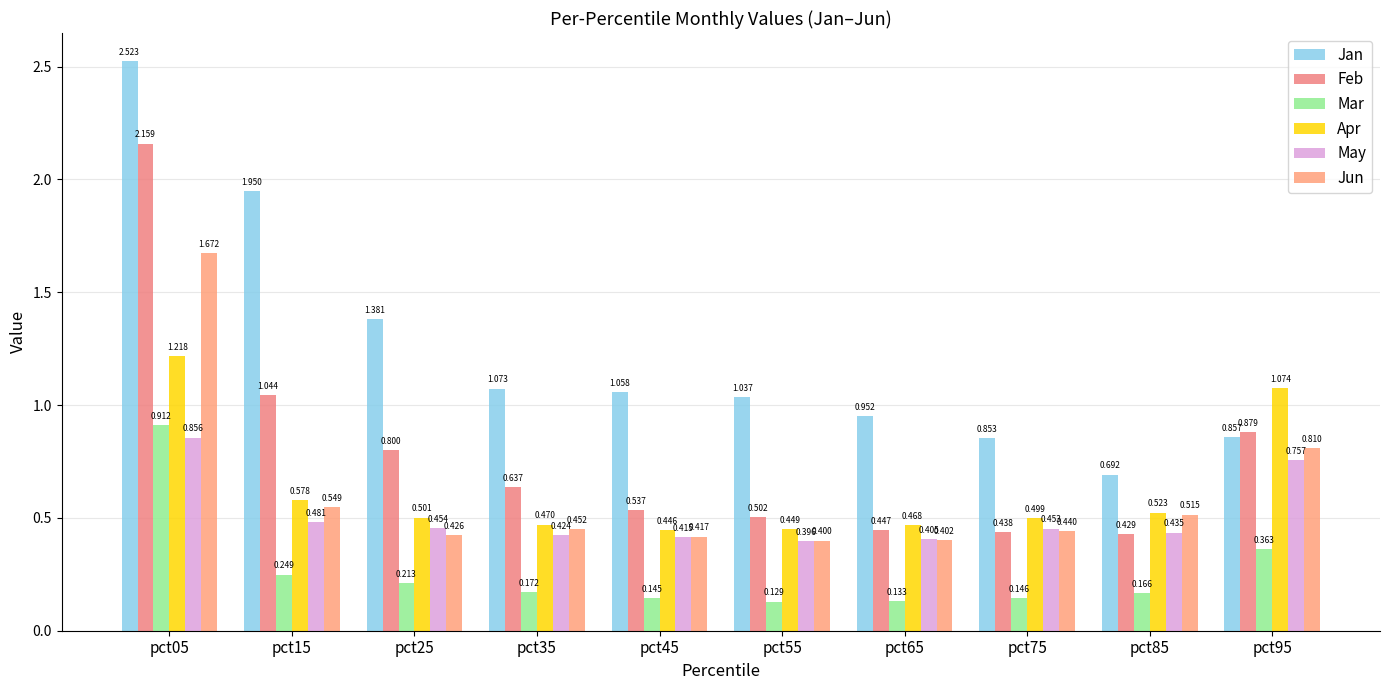

What is the spread (max minus min) of values at pct95?

0.7